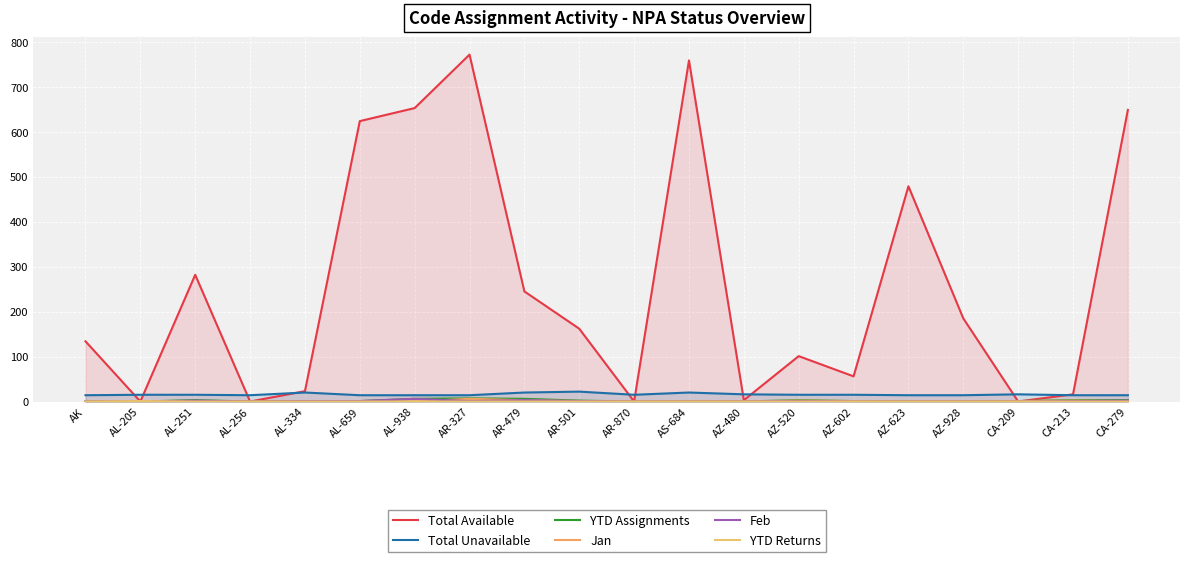

Reading right to left, what are all the values shown in this chart?

Total Available: CA-279=649	CA-213=16	CA-209=0	AZ-928=185	AZ-623=479	AZ-602=56	AZ-520=101	AZ-480=3	AS-684=759	AR-870=0	AR-501=162	AR-479=245	AR-327=772	AL-938=653	AL-659=624	AL-334=23	AL-256=0	AL-251=282	AL-205=0	AK=134
Total Unavailable: CA-279=14	CA-213=14	CA-209=16	AZ-928=14	AZ-623=14	AZ-602=15	AZ-520=15	AZ-480=16	AS-684=20	AR-870=15	AR-501=22	AR-479=20	AR-327=14	AL-938=14	AL-659=14	AL-334=20	AL-256=14	AL-251=15	AL-205=15	AK=14
YTD Assignments: CA-279=3	CA-213=3	CA-209=1	AZ-928=0	AZ-623=0	AZ-602=1	AZ-520=3	AZ-480=0	AS-684=0	AR-870=0	AR-501=2	AR-479=6	AR-327=7	AL-938=6	AL-659=1	AL-334=1	AL-256=0	AL-251=3	AL-205=0	AK=0
Jan: CA-279=1	CA-213=2	CA-209=1	AZ-928=0	AZ-623=0	AZ-602=1	AZ-520=2	AZ-480=0	AS-684=0	AR-870=0	AR-501=1	AR-479=3	AR-327=6	AL-938=0	AL-659=0	AL-334=0	AL-256=0	AL-251=1	AL-205=0	AK=0
Feb: CA-279=2	CA-213=1	CA-209=0	AZ-928=0	AZ-623=0	AZ-602=0	AZ-520=1	AZ-480=0	AS-684=0	AR-870=0	AR-501=1	AR-479=3	AR-327=1	AL-938=6	AL-659=1	AL-334=1	AL-256=0	AL-251=2	AL-205=0	AK=0
YTD Returns: CA-279=0	CA-213=0	CA-209=0	AZ-928=0	AZ-623=0	AZ-602=0	AZ-520=0	AZ-480=0	AS-684=0	AR-870=0	AR-501=0	AR-479=0	AR-327=0	AL-938=0	AL-659=0	AL-334=0	AL-256=0	AL-251=0	AL-205=1	AK=0